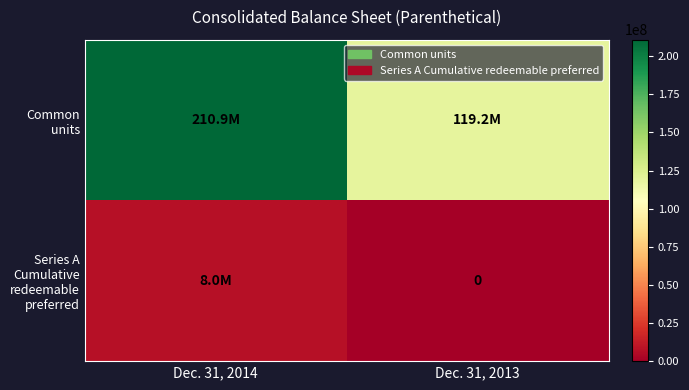

The value of Common units at Dec. 31, 2013 is 119200000. True or false?

True